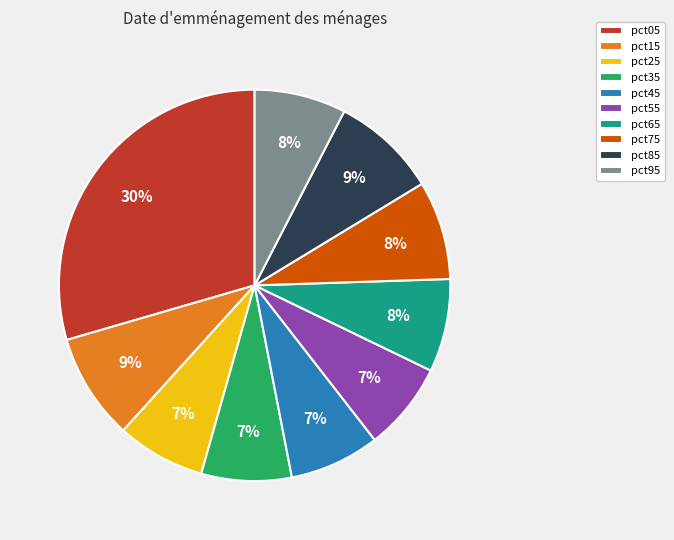

What percentage is the pct35 slice, to the nearest percent?

7%